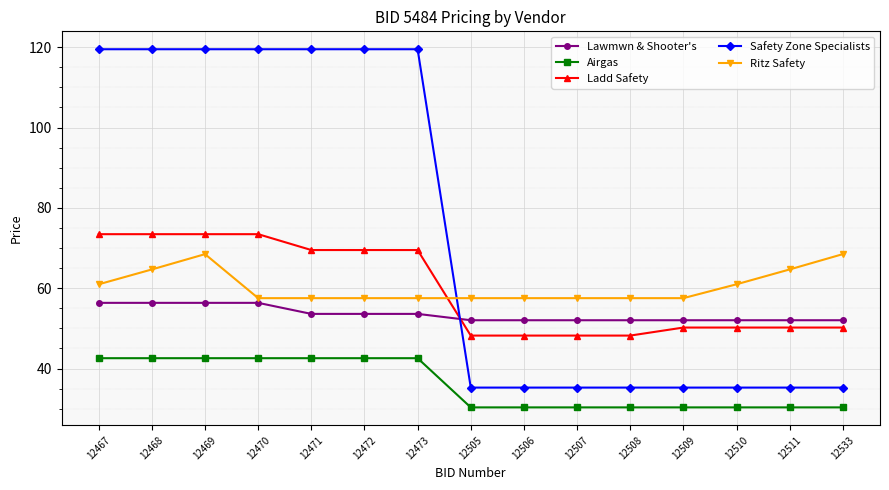

True or false: Safety Zone Specialists has a value of 119.5 at 12467.

True